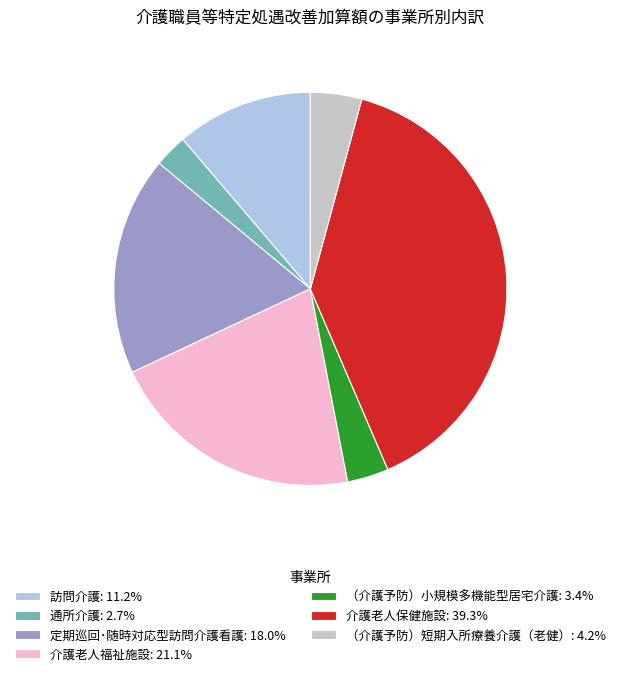

Count the number of slices in the pie.

7